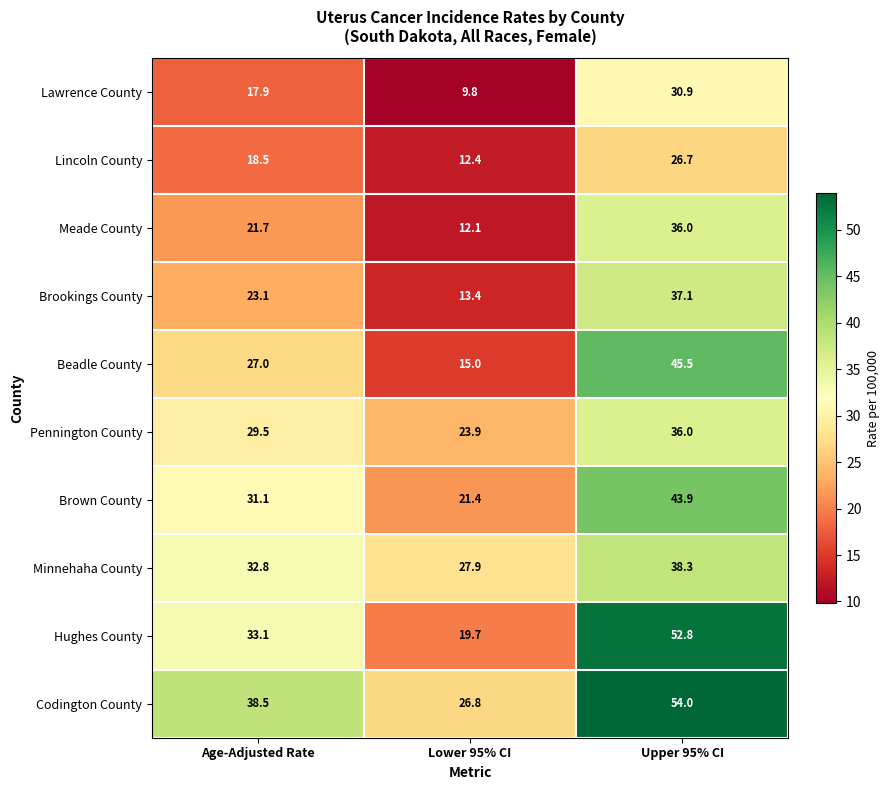

What is the sum of the Hughes County values at Lower 95% CI and Upper 95% CI?

72.5